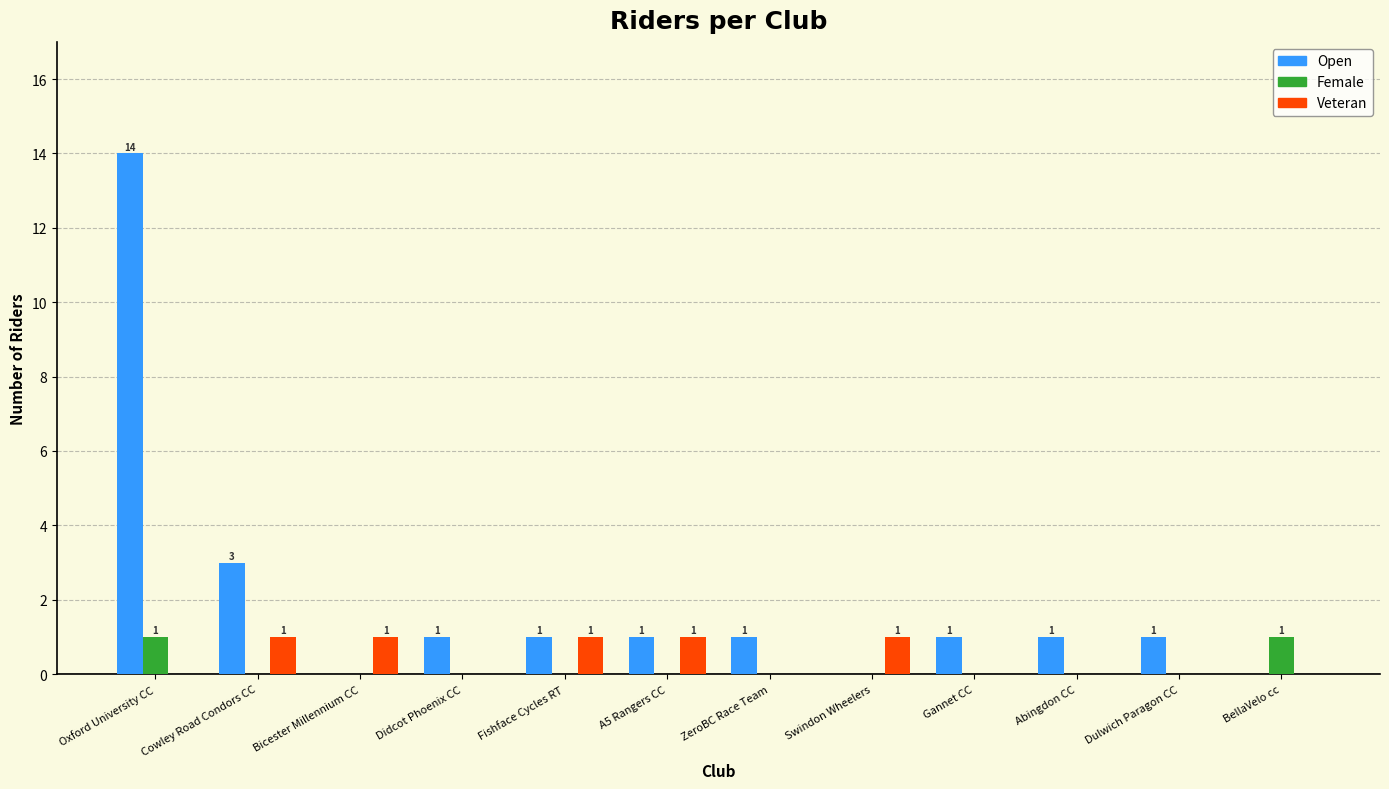

Are the bars horizontal?

No